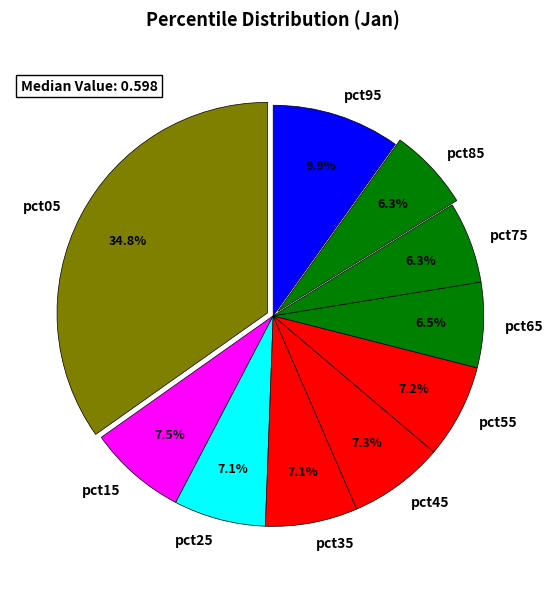

How much of the chart is everything except pct25?

92.9%